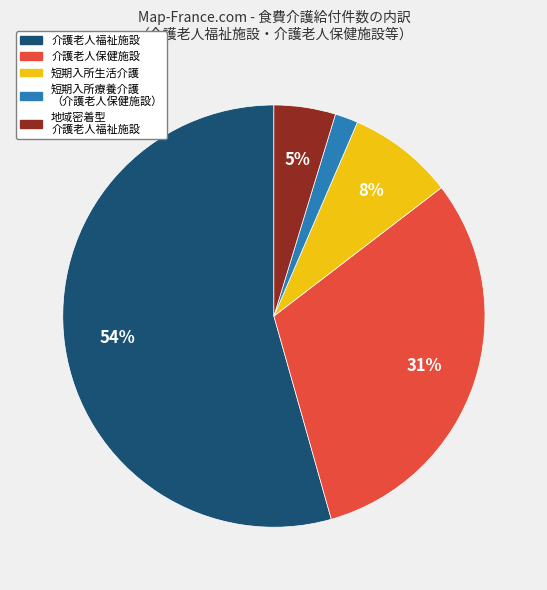

To the nearest percent, what is the average slice percentage?

20%